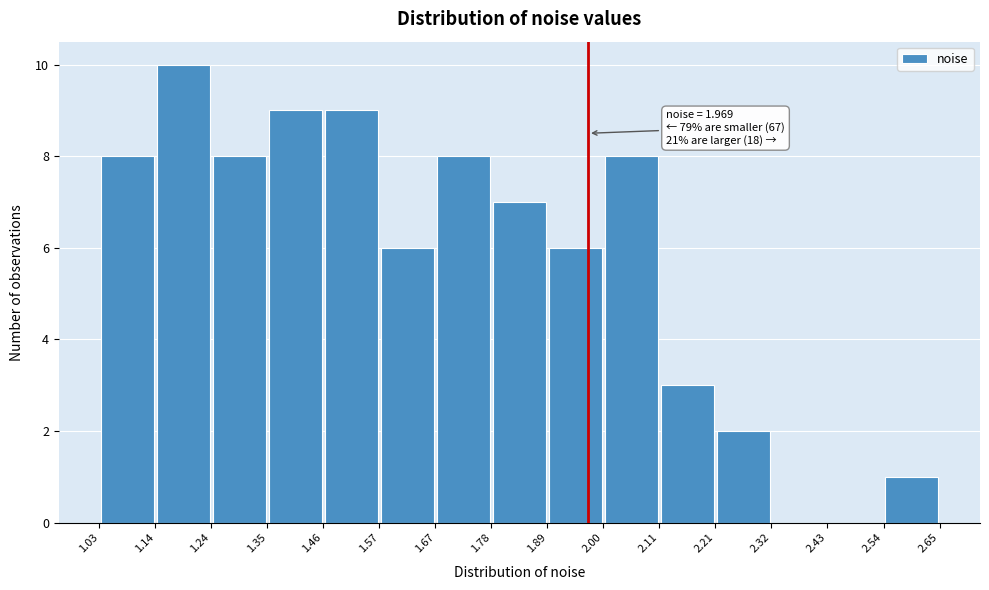

Which range on the x-axis has the tallest bar?

1.14 to 1.24